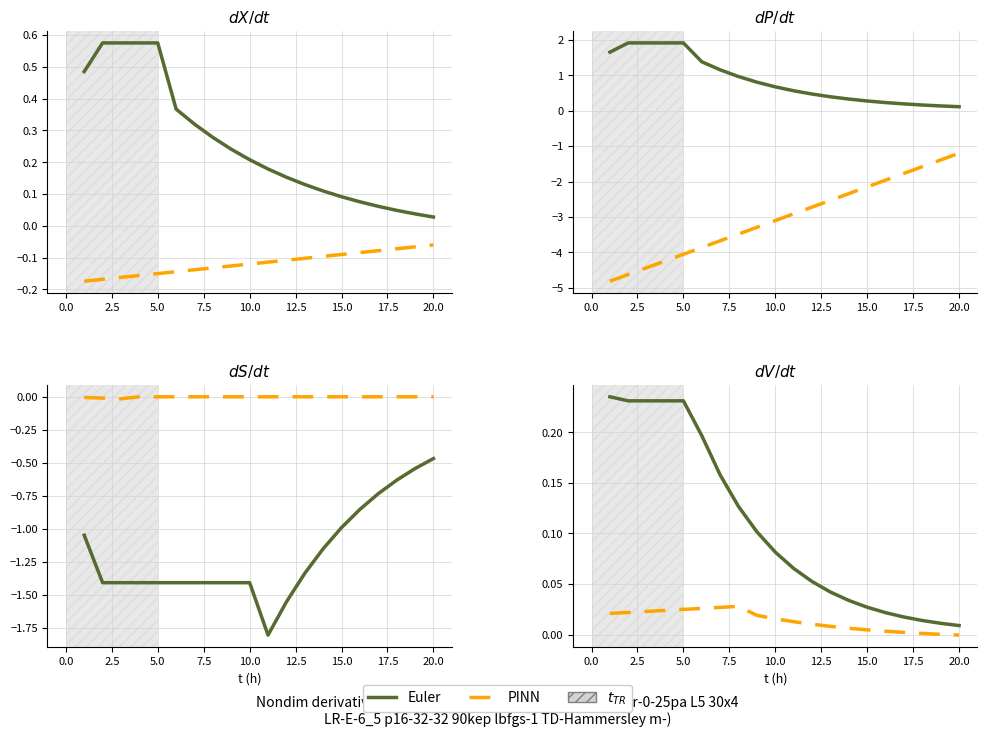

Reading right to left, transcribe all the data shown in this chart.

Euler: 0.0	0.0	0.0	0.0	0.0	0.0	0.0	0.0	0.1	0.1	0.1	0.1	0.1	0.2	0.2	0.2	0.2	0.2	0.2	0.2
PINN: -0.0	0.0	0.0	0.0	0.0	0.0	0.0	0.0	0.0	0.0	0.0	0.0	0.0	0.0	0.0	0.0	0.0	0.0	0.0	0.0